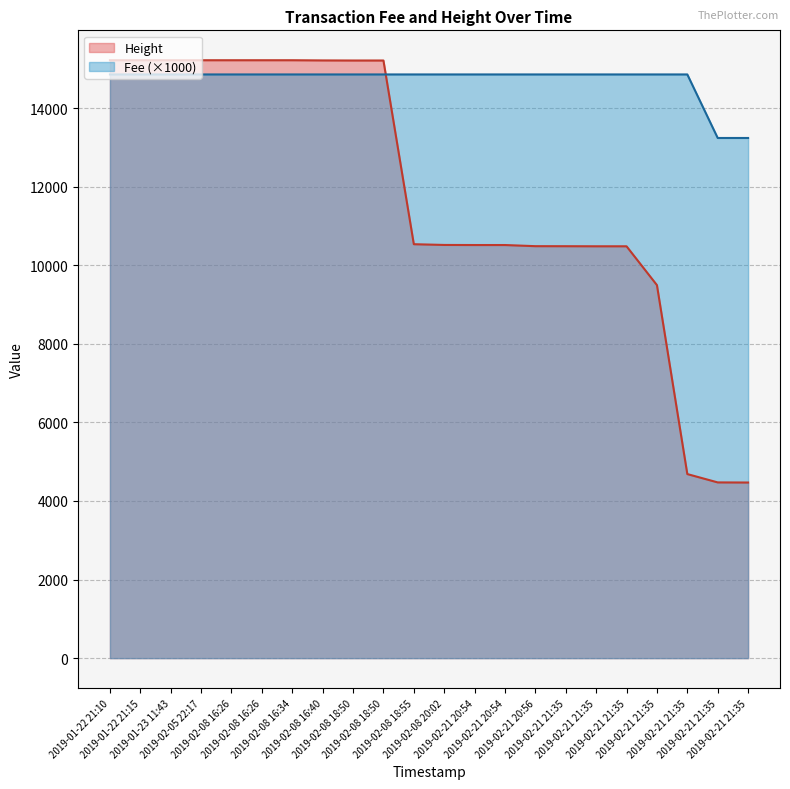

Where does the Height series first go above 10534?

2019-01-22 21:10